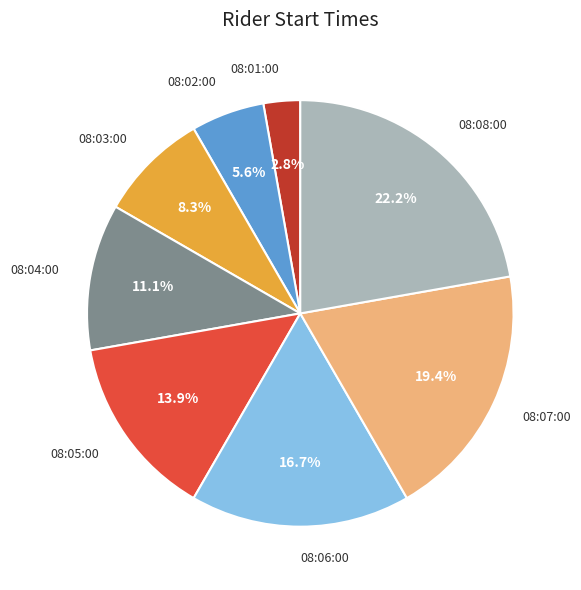

To the nearest percent, what is the combined percentage of 08:04:00 and 08:03:00?

19%